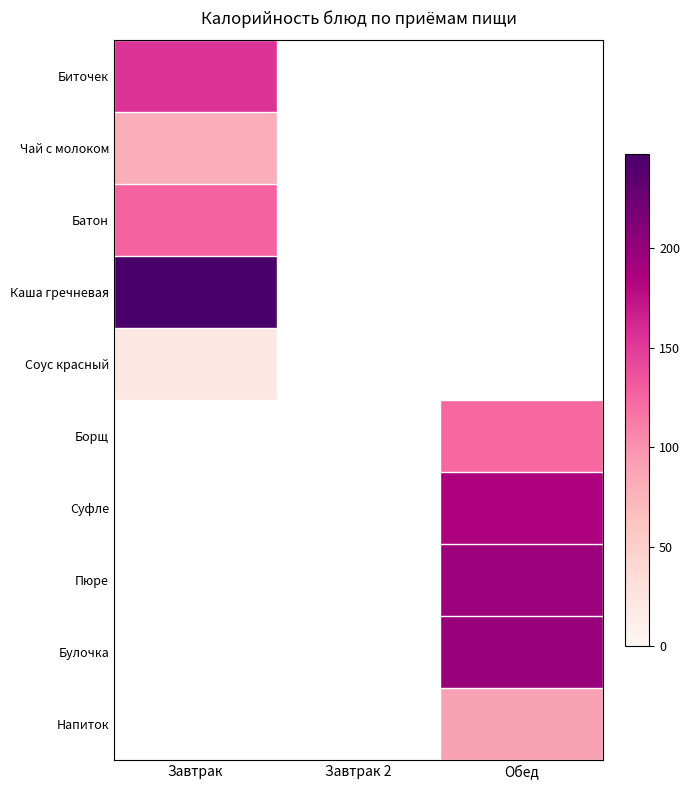

What is the smallest value displayed?

22.0